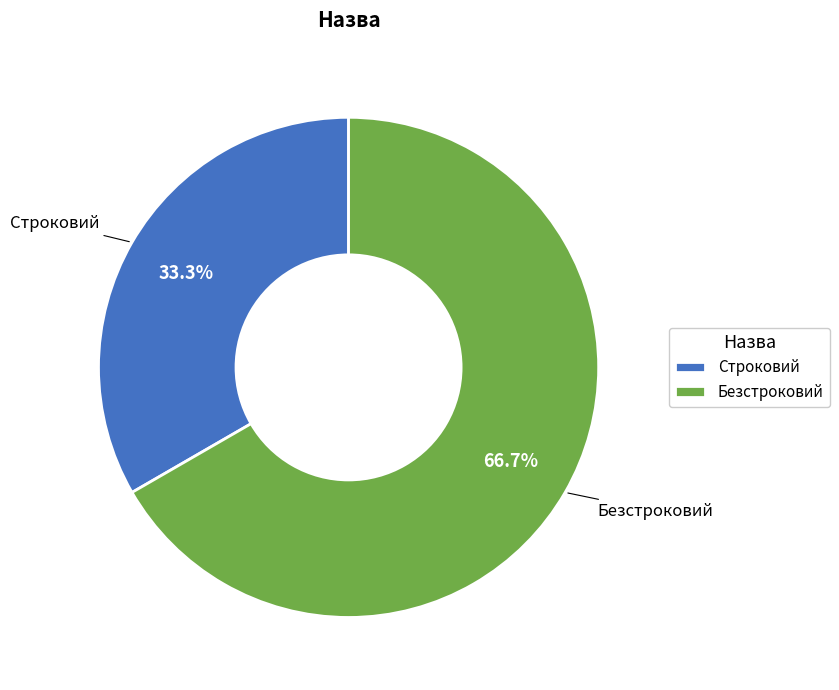

What portion of the pie excludes Строковий?

66.7%